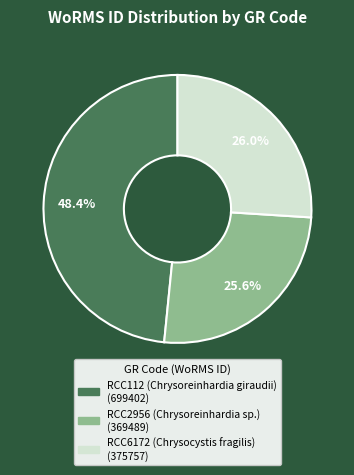

To the nearest percent, what portion does RCC2956 (Chrysoreinhardia sp.) represent?

26%